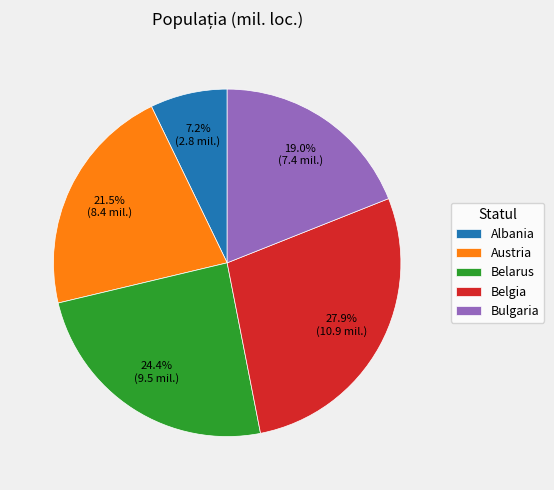

Does any single category account for the majority?

No